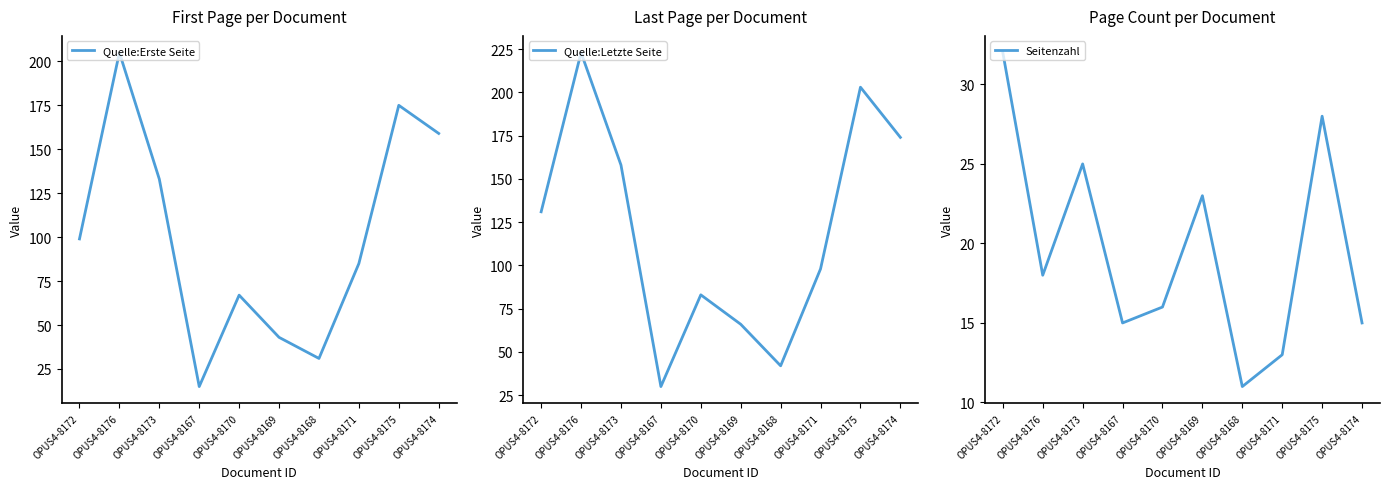

At how many categories does at least one series exceed 83?

6